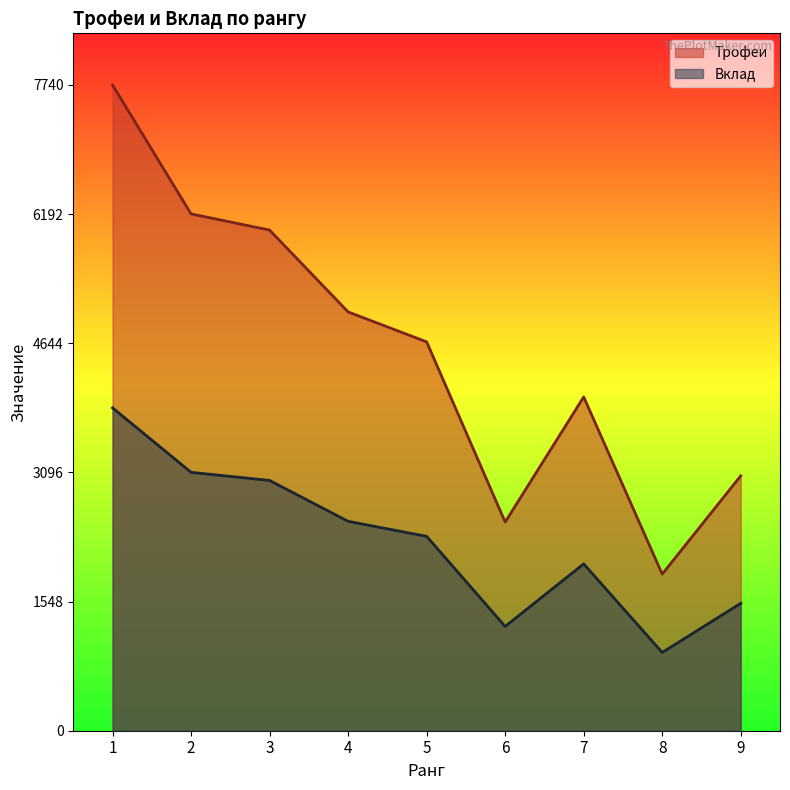

Does the chart display data point markers on the line(s)?

No